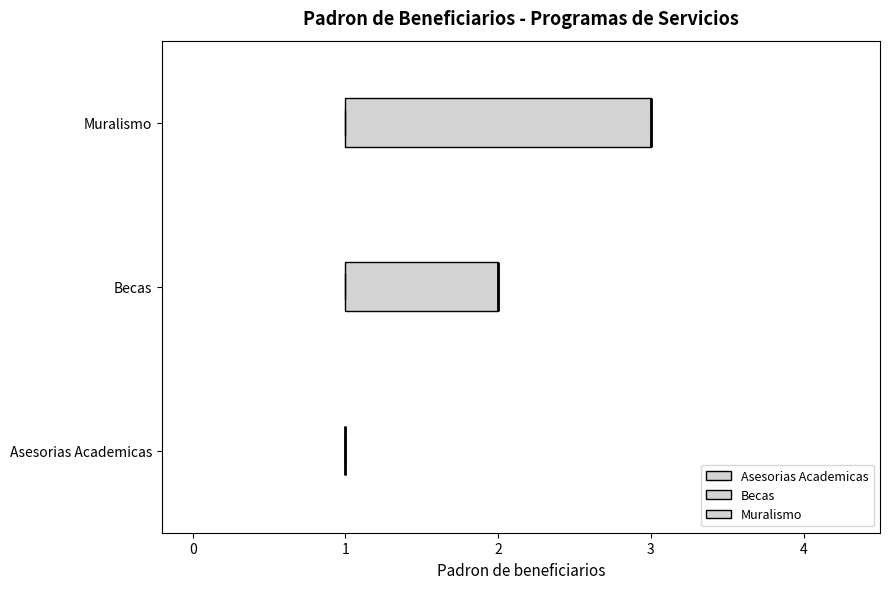

Where is the right edge of the box for Muralismo on the x-axis? The values are not printed on the chart, so give them approximately, as read against the axis.

3